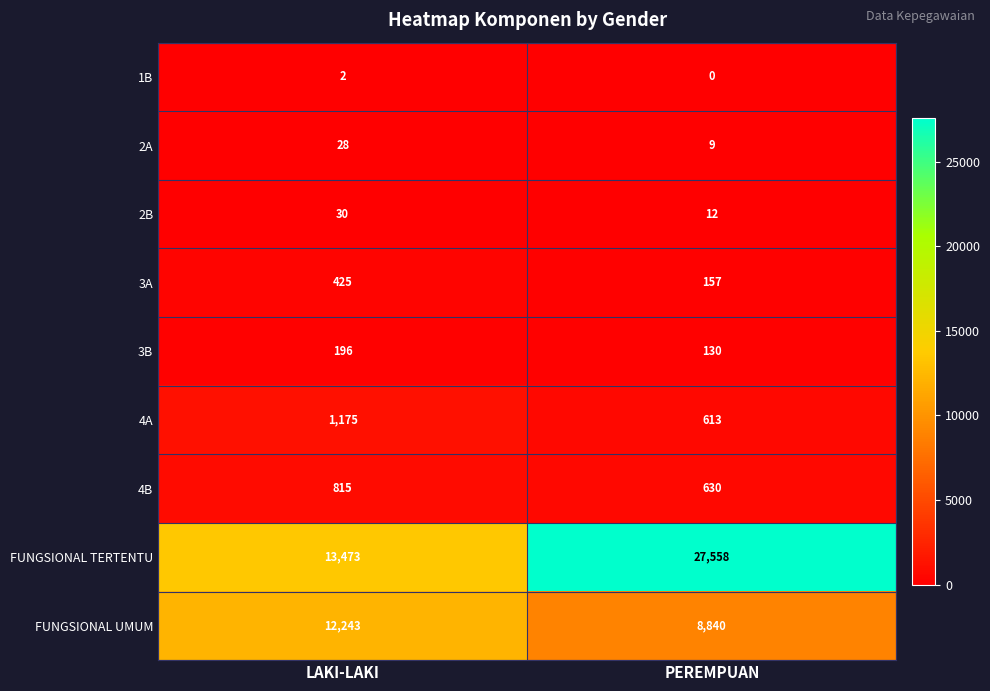

At which category is the sum across all series the highest?

PEREMPUAN